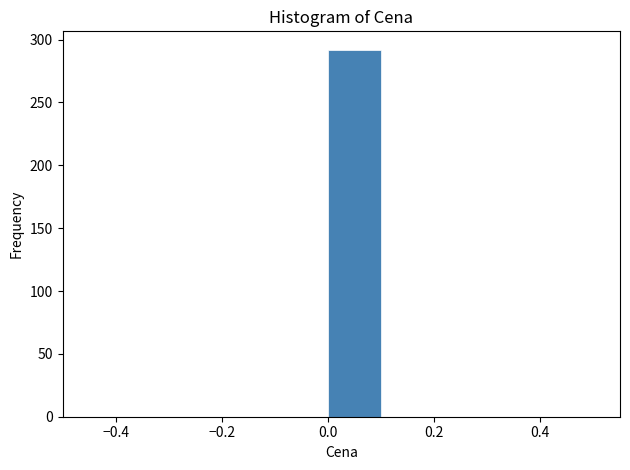

Reading left to right, list every bar in this chart as the range it spans on the x-axis followed by its height. The values are not printed on the chart, so give them approximately, as read against the axis.

-0.5 to -0.4: 0
-0.4 to -0.3: 0
-0.3 to -0.2: 0
-0.2 to -0.1: 0
-0.1 to 0.0: 0
0.0 to 0.1: 290
0.1 to 0.2: 0
0.2 to 0.3: 0
0.3 to 0.4: 0
0.4 to 0.5: 0